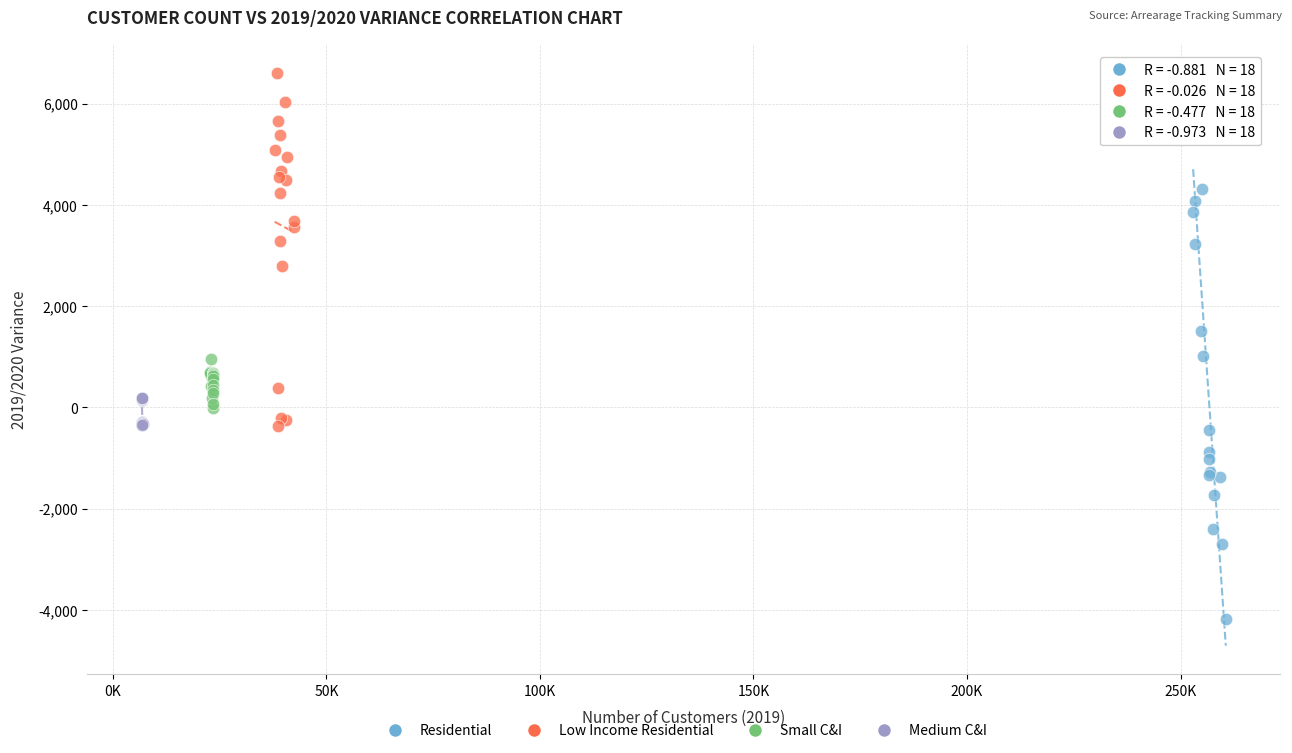

Which series reaches the minimum Y coordinate?

Residential